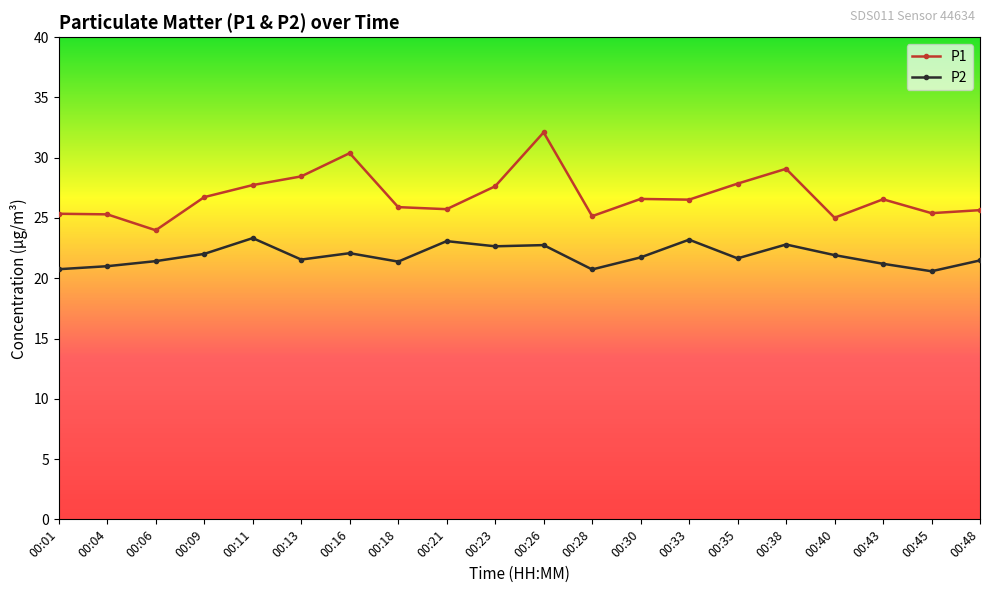

True or false: P2 has more than 1 points higher than both neighbors.

True